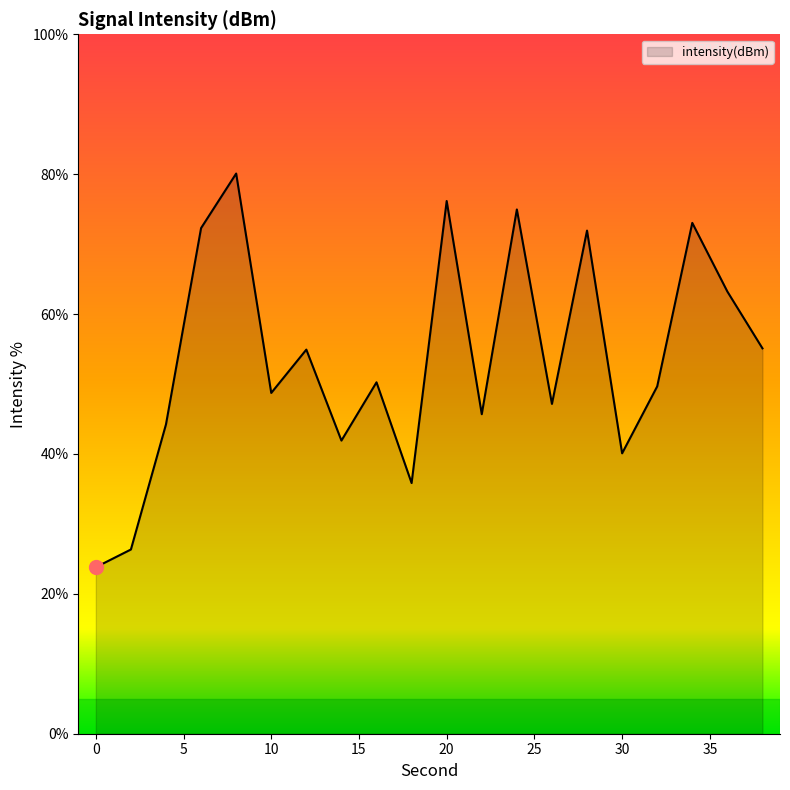

What is the greatest value displayed?

80.1